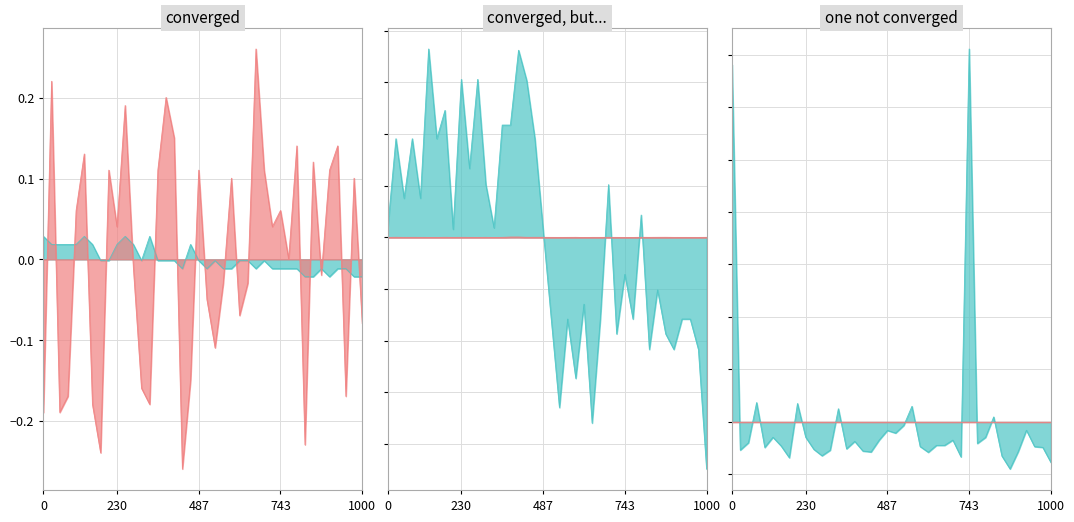

True or false: BME280_temperature has more than 1 interior local peaks.

True